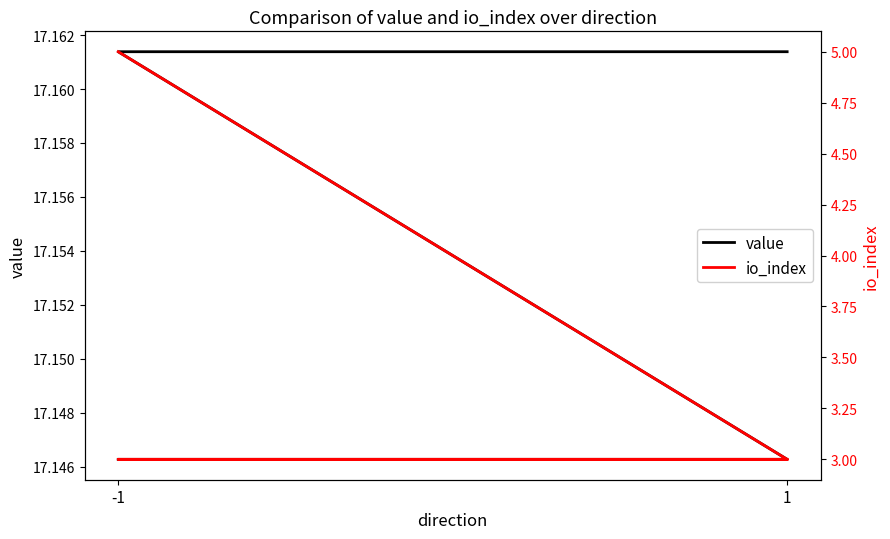

Is it true that io_index equals 3.0 at 1?

True